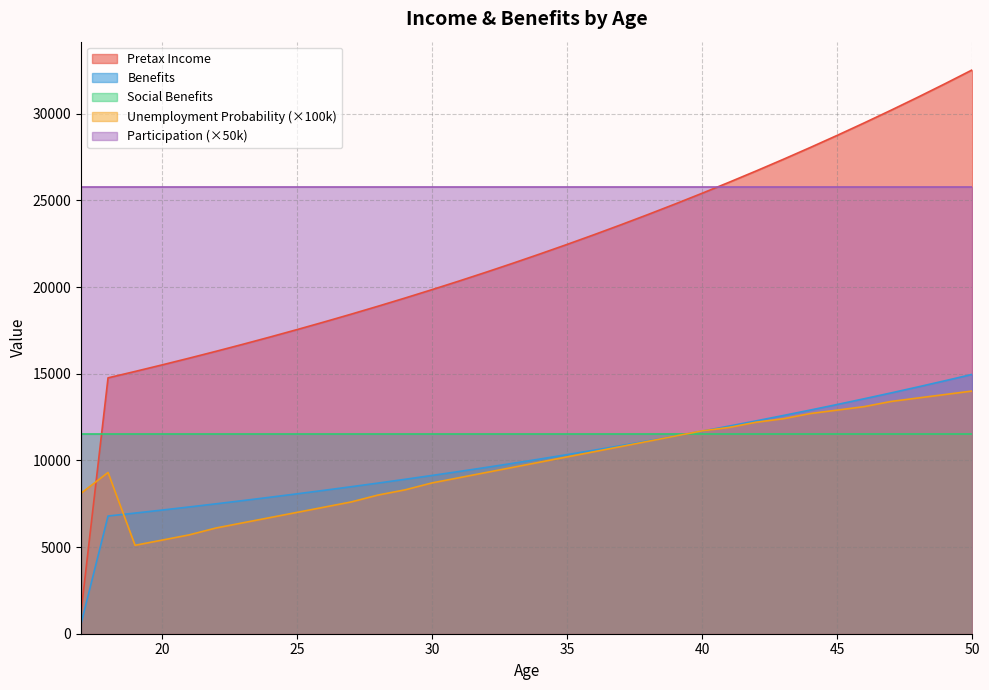

Which category has the highest value in the Benefits series?

50